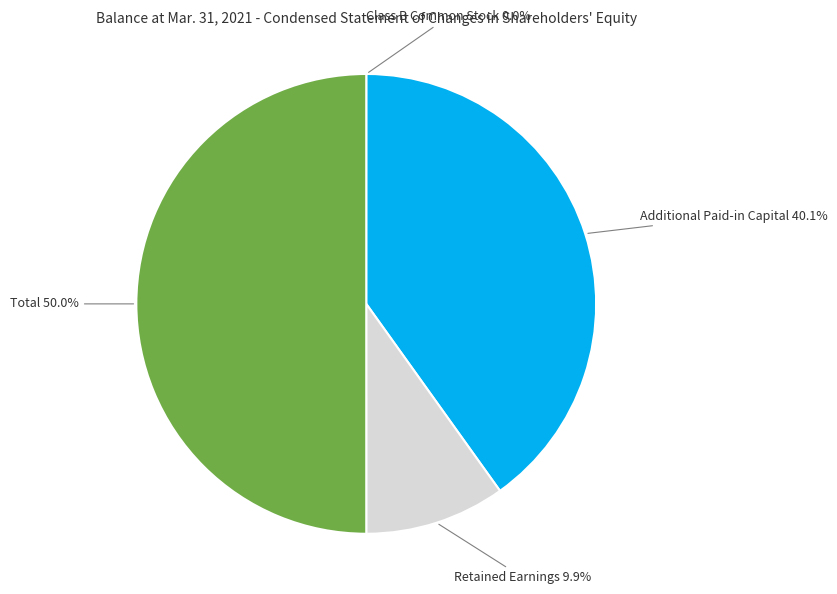

Combined, what portion of the pie is Additional Paid-in Capital and Retained Earnings?

50.0%